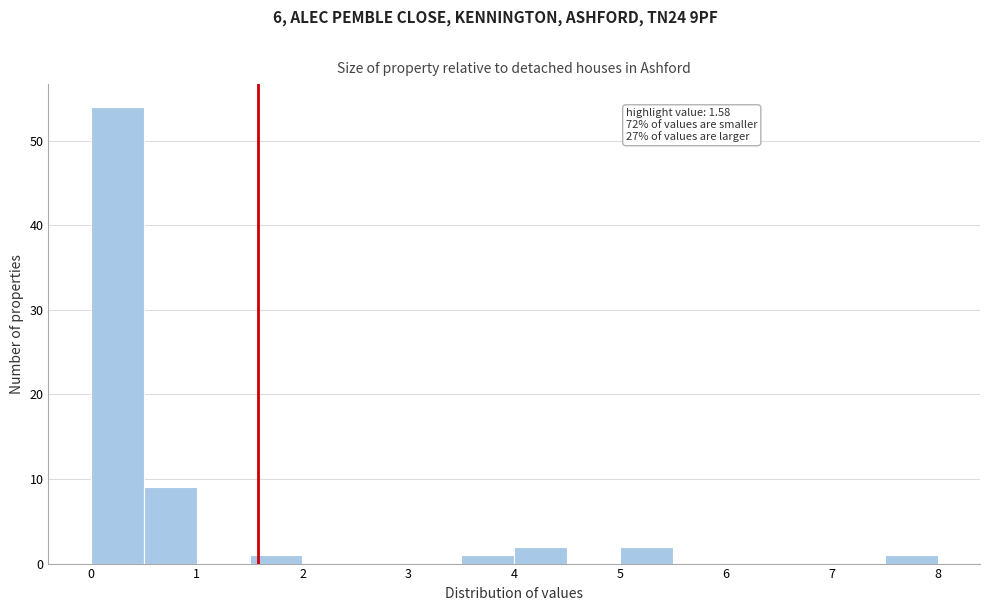

Over which range of the x-axis is the bar tallest?

0.0 to 0.5